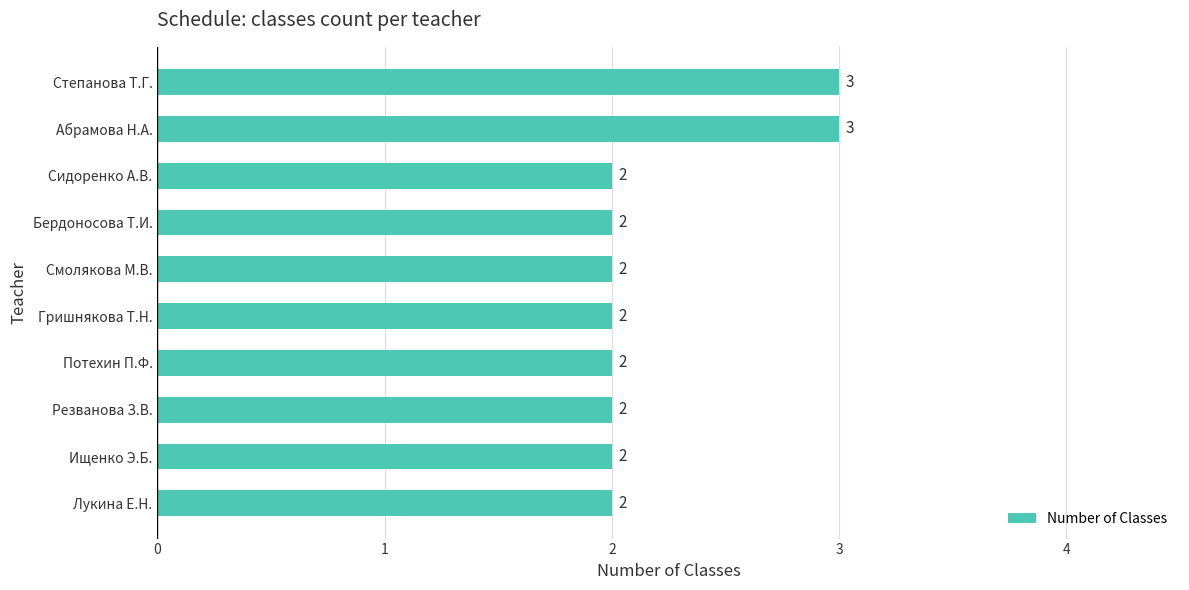

How many distinct data groups are displayed?

1